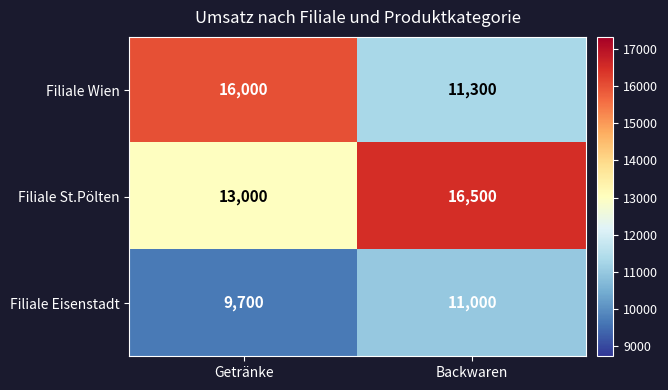

At which category is the sum across all series the highest?

Backwaren